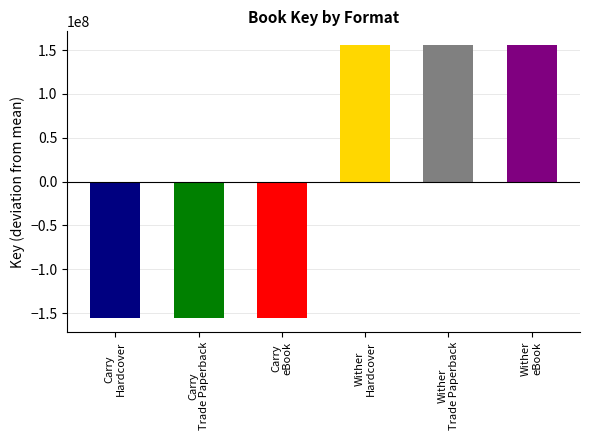

At which category does the chart reach its minimum across all series?

Carry Hardcover